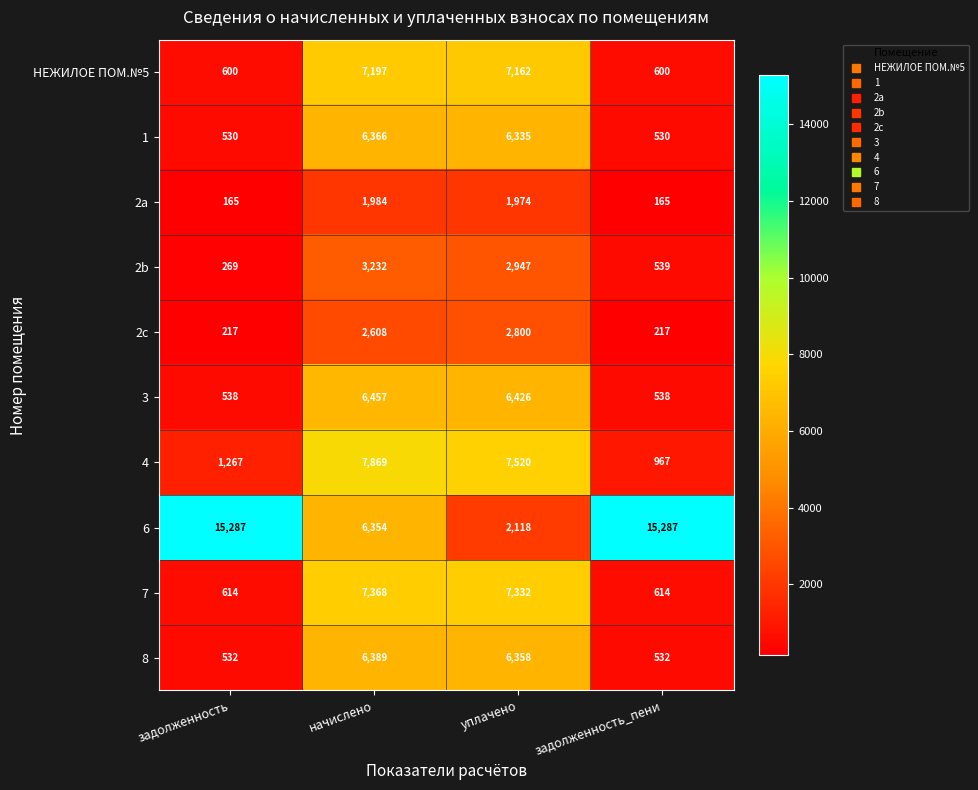

What is the minimum value shown in the chart?

165